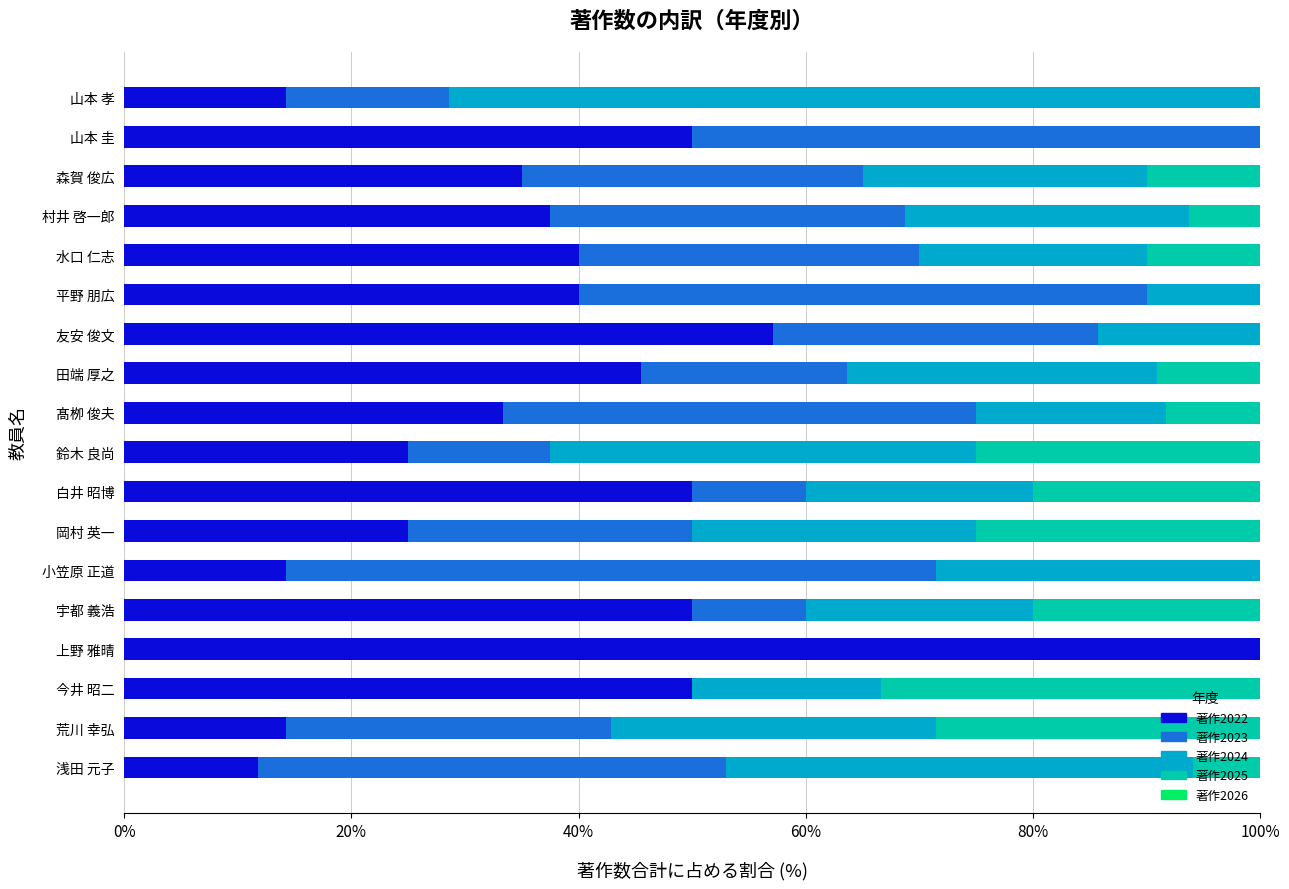

What is the highest value of the 著作2022 series?

100.0